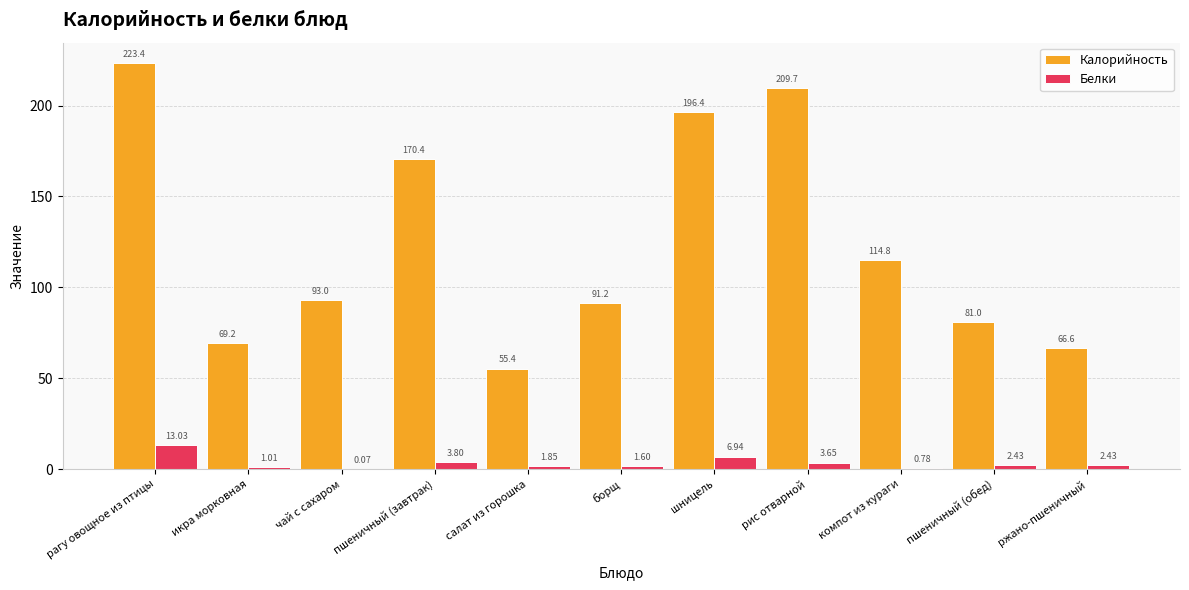

Which label corresponds to the largest value in the chart?

рагу овощное из птицы